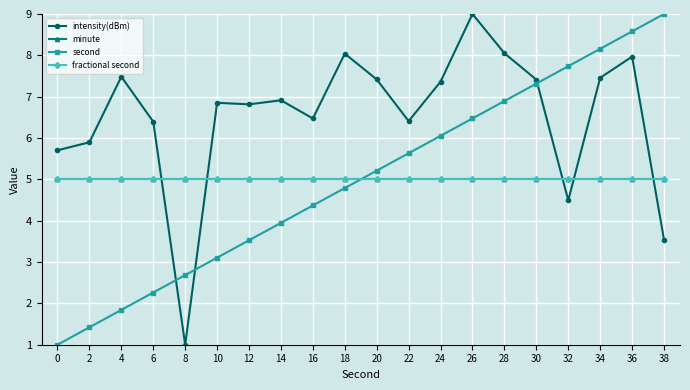

True or false: intensity(dBm) has a value of 4.1 at 10.

False